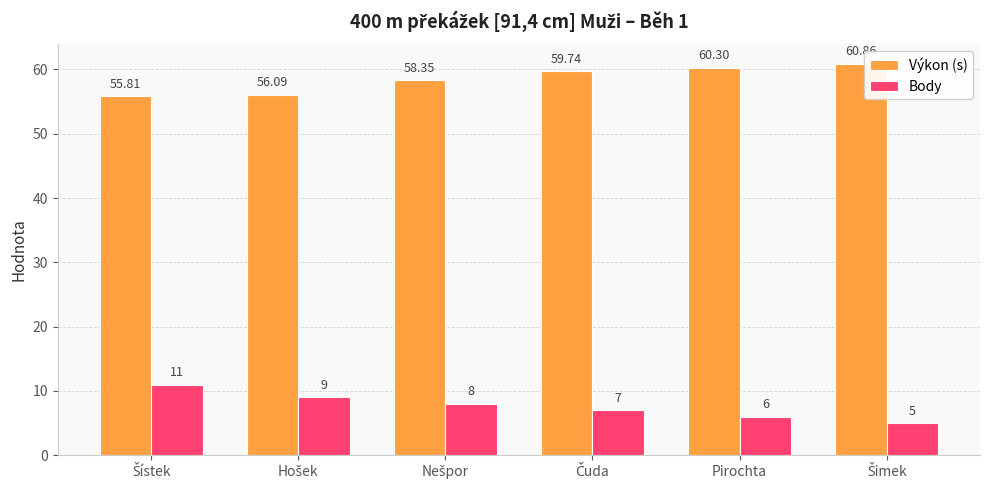

Reading left to right, list all the values displayed in this chart.

Výkon (s): 55.8	56.1	58.4	59.7	60.3	60.9
Body: 11.0	9.0	8.0	7.0	6.0	5.0